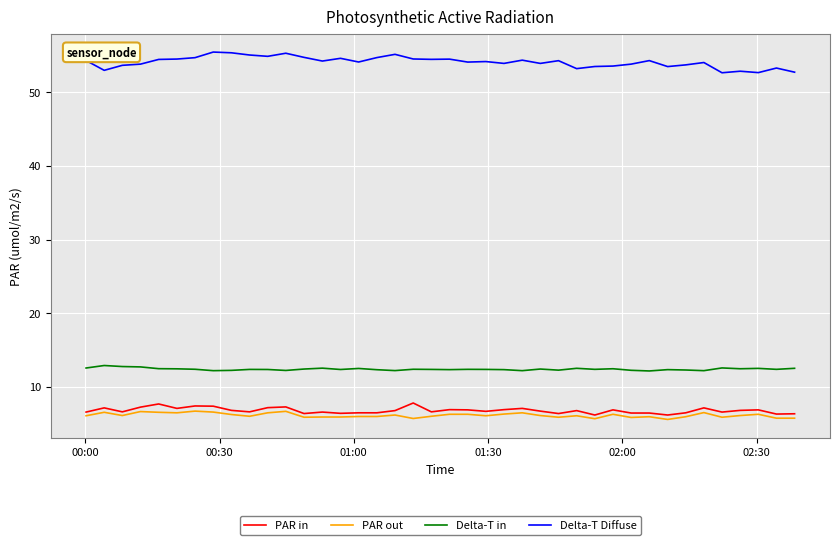

True or false: PAR in and Delta-T Diffuse intersect in this chart.

False